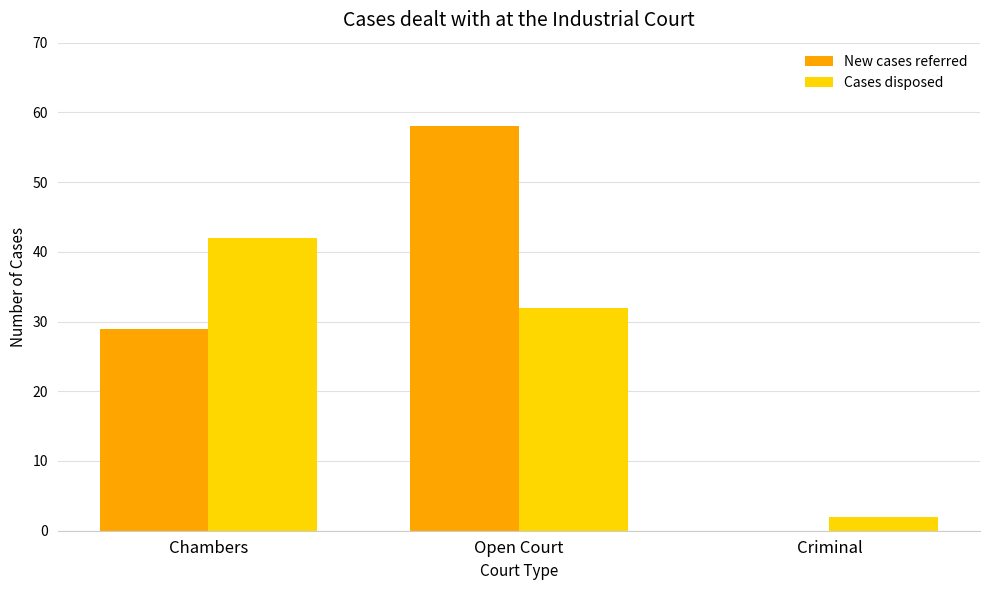

Between Chambers and Open Court, which series saw the biggest shift?

New cases referred